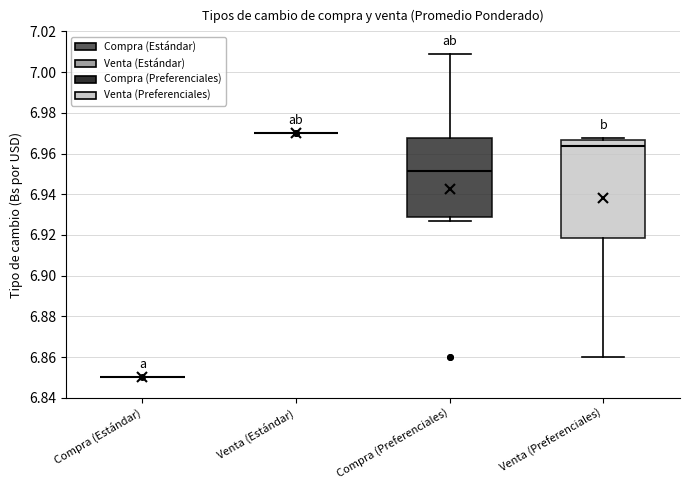

Reading left to right, read every box against the y-axis: the position of its median line, the range the box covers, and the ends of its whiskers. The values are not printed on the chart, so give them approximately, as read against the axis.

Compra (Estándar): box collapsed to a line at 6.850, whiskers 6.850 to 6.850
Venta (Estándar): box collapsed to a line at 6.970, whiskers 6.970 to 6.970
Compra (Preferenciales): median 6.952, box 6.928 to 6.968, whiskers 6.926 to 7.008
Venta (Preferenciales): median 6.964, box 6.918 to 6.966, whiskers 6.860 to 6.968